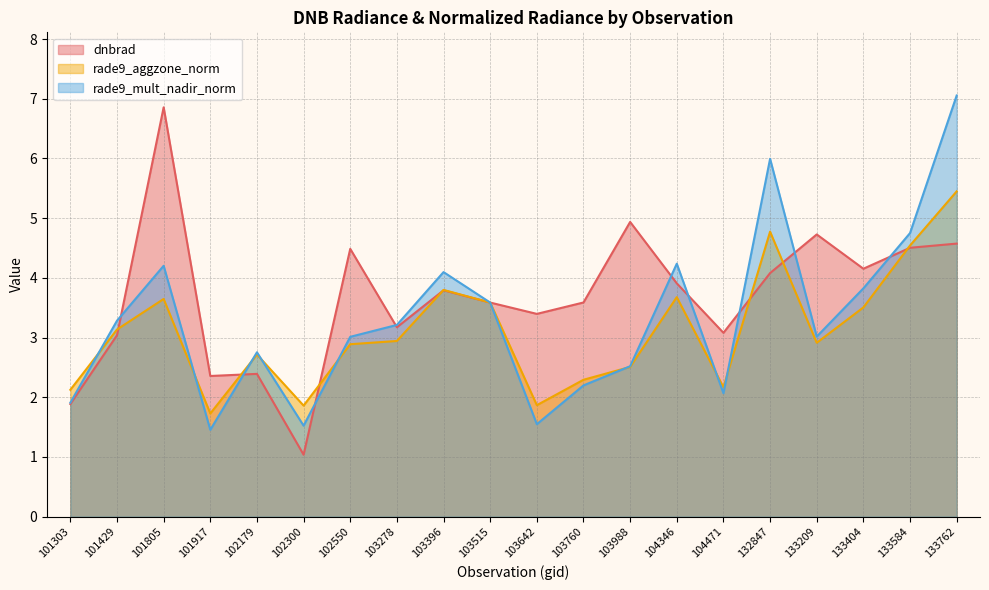

At which category does dnbrad reach its first local peak?

101805